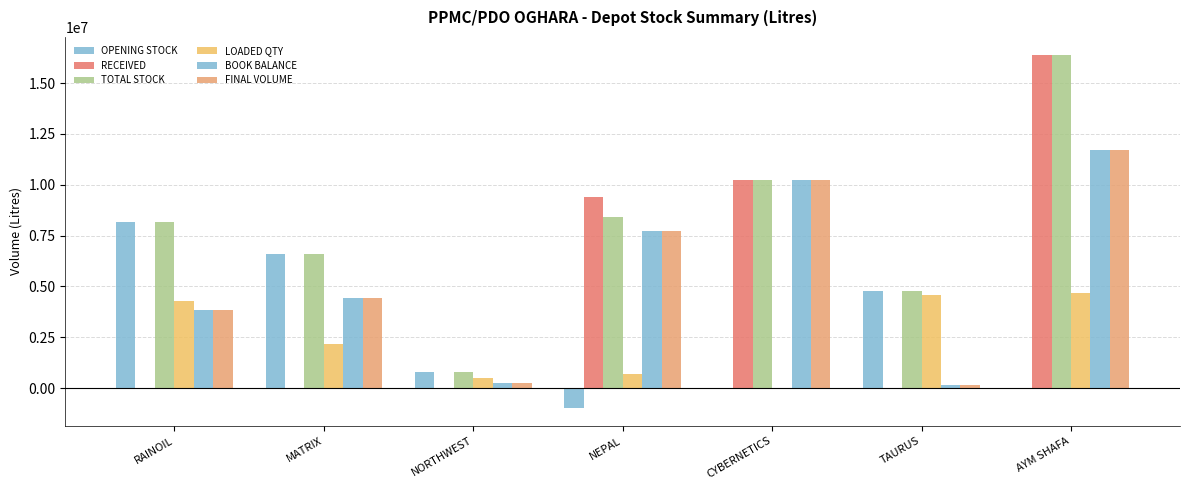

Reading left to right, what are all the values shown in this chart?

OPENING STOCK: RAINOIL=8165764	MATRIX=6590954	NORTHWEST=793123	NEPAL=-977609	CYBERNETICS=20160	TAURUS=4777425	AYM SHAFA=0
RECEIVED: RAINOIL=0	MATRIX=0	NORTHWEST=0	NEPAL=9405155	CYBERNETICS=10220293	TAURUS=0	AYM SHAFA=16396427
TOTAL STOCK: RAINOIL=8165764	MATRIX=6590954	NORTHWEST=793123	NEPAL=8427546	CYBERNETICS=10240453	TAURUS=4777425	AYM SHAFA=16396427
LOADED QTY: RAINOIL=4301000	MATRIX=2177000	NORTHWEST=521000	NEPAL=700000	CYBERNETICS=0	TAURUS=4599000	AYM SHAFA=4687000
BOOK BALANCE: RAINOIL=3864764	MATRIX=4413954	NORTHWEST=272123	NEPAL=7727546	CYBERNETICS=10240453	TAURUS=178425	AYM SHAFA=11709427
FINAL VOLUME: RAINOIL=3860463	MATRIX=4411777	NORTHWEST=271602	NEPAL=7726846	CYBERNETICS=10240453	TAURUS=173826	AYM SHAFA=11704740